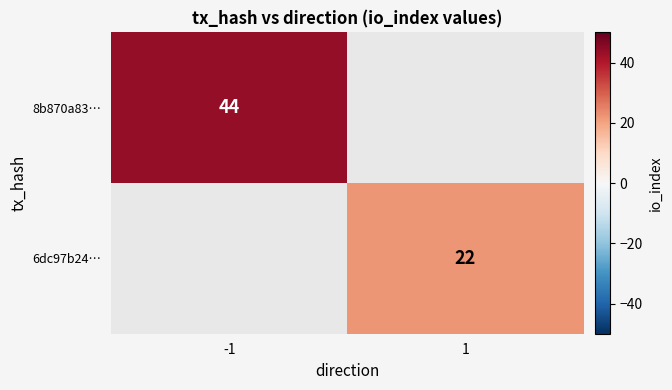

The value of 6dc97b24… at 1 is 22. True or false?

True